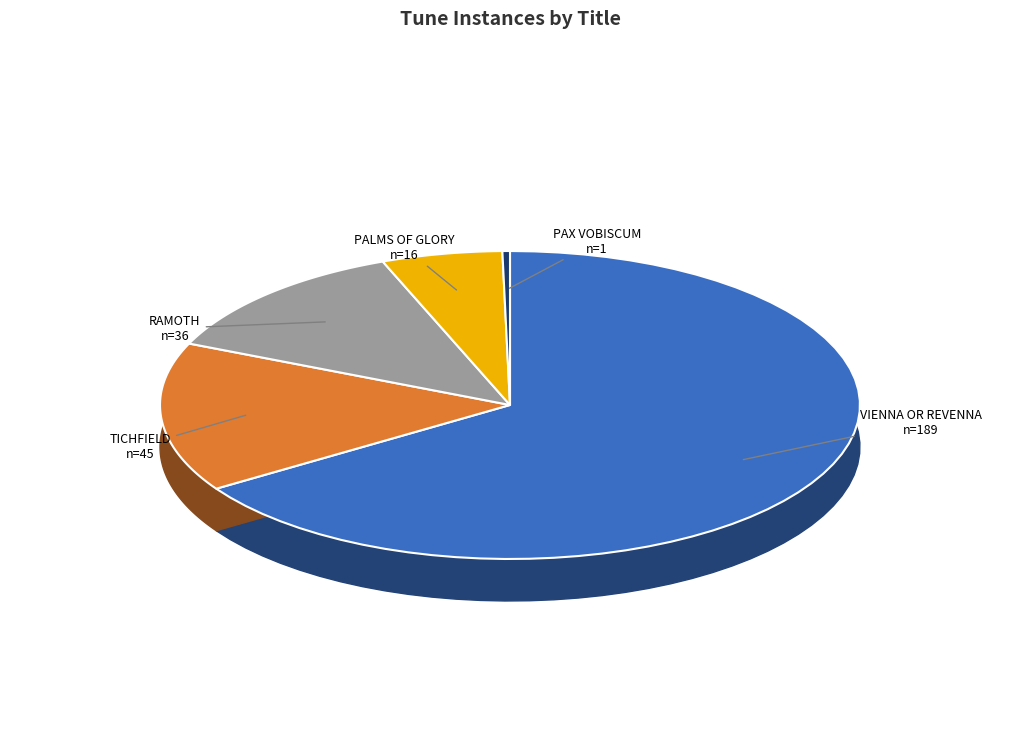

What percentage do PAX VOBISCUM and RAMOTH together represent?

12.9%